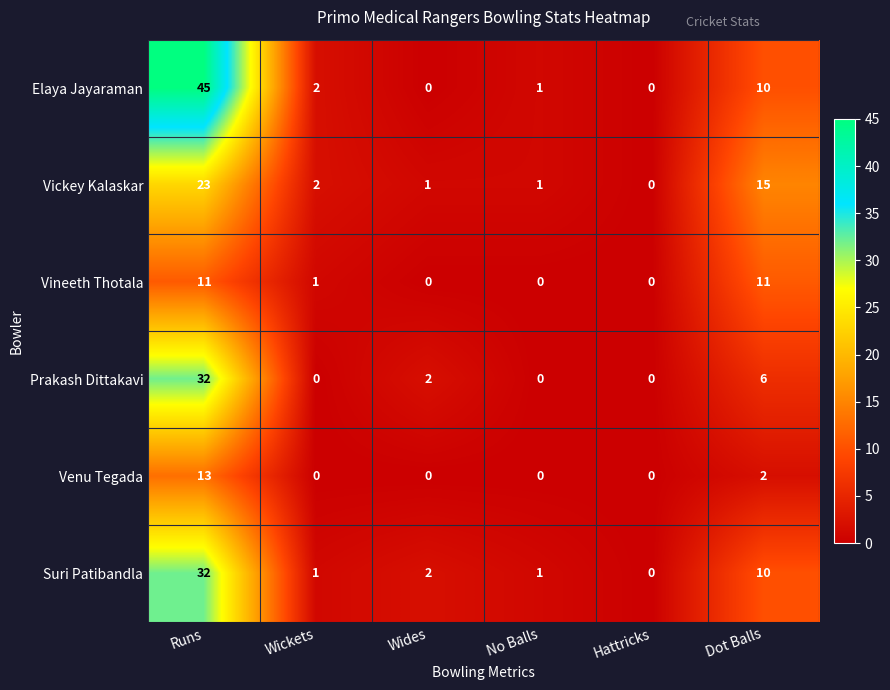

At which category is the sum across all series the highest?

Runs